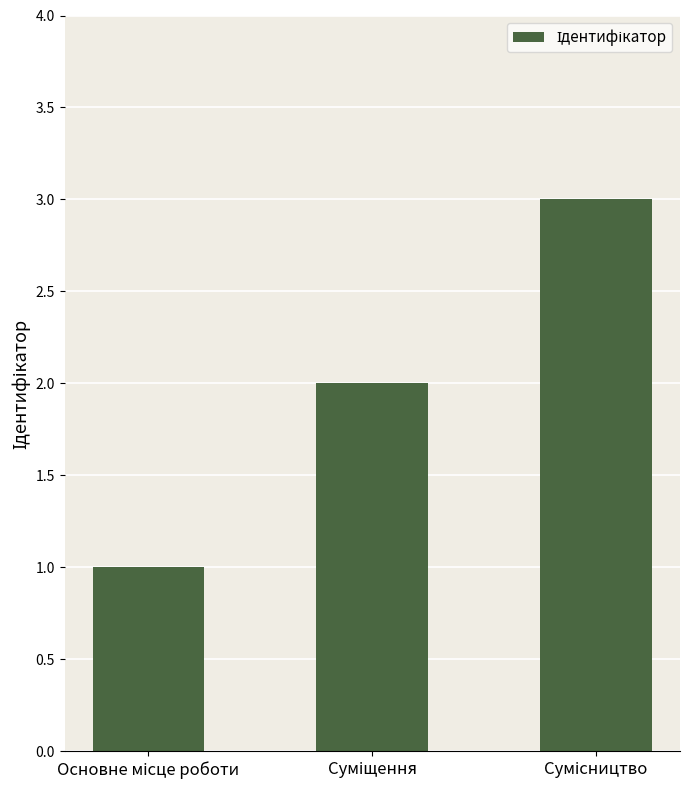

What is the maximum value shown in the chart?

3